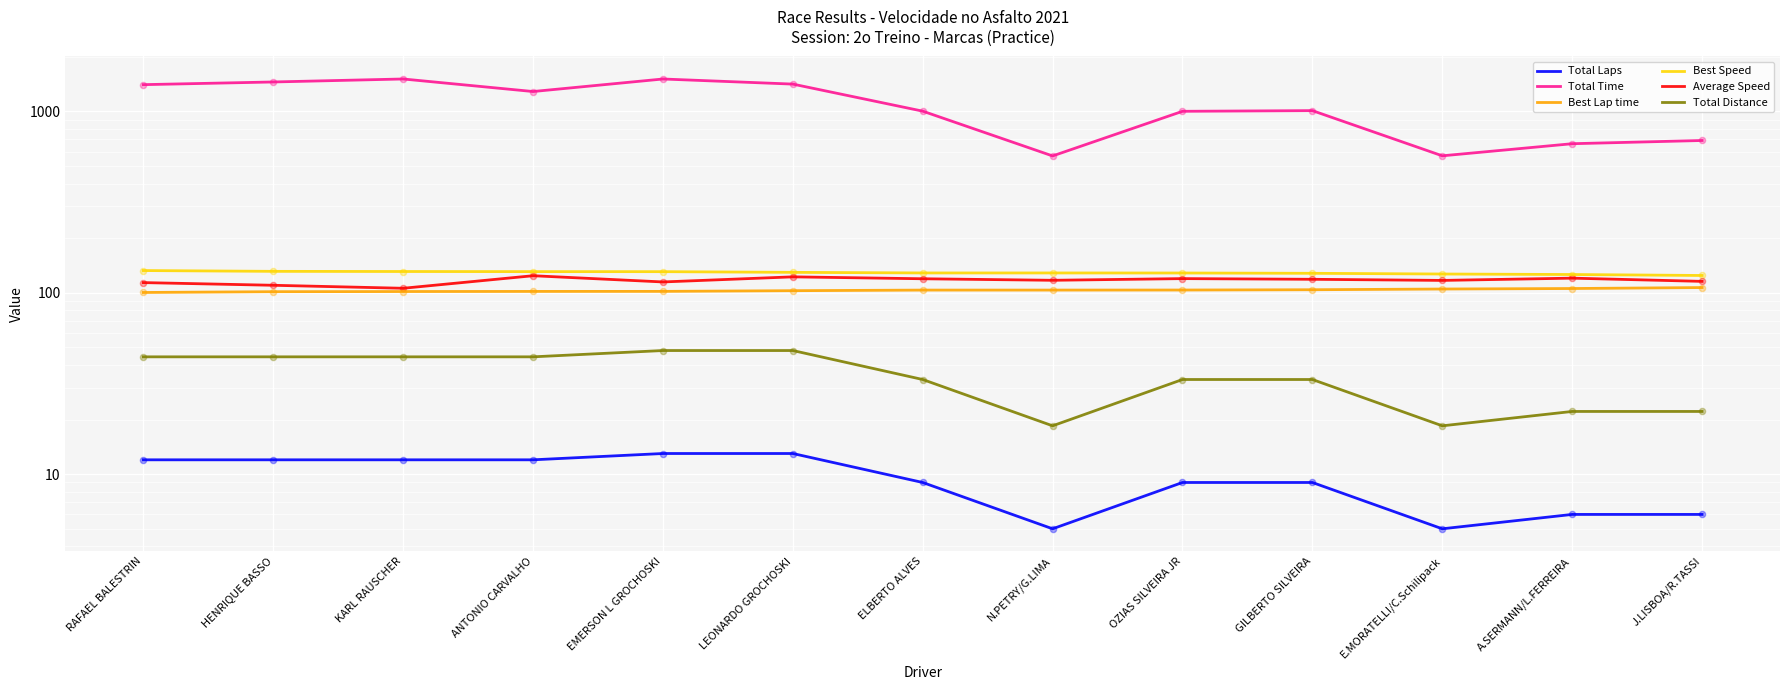

At which category is the sum across all series the highest?

EMERSON L GROCHOSKI